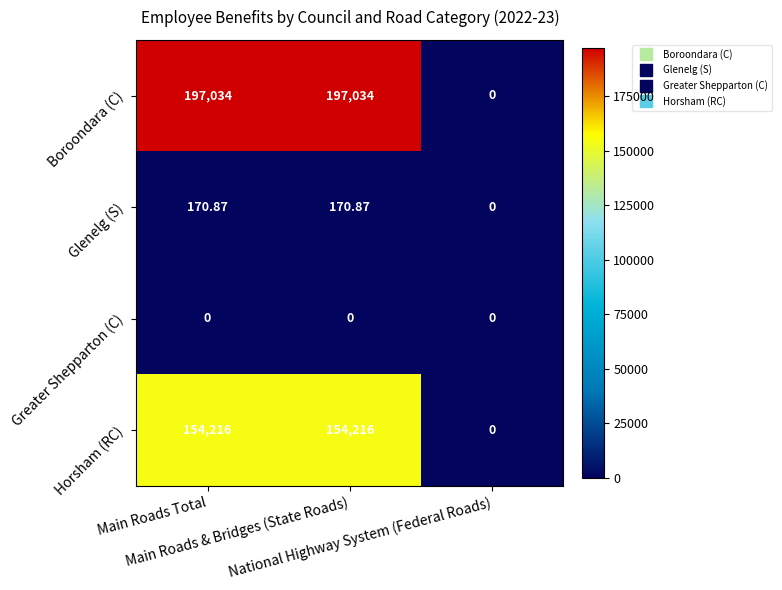

List the series in order of their peak value, highest first.

Boroondara (C), Horsham (RC), Glenelg (S), Greater Shepparton (C)